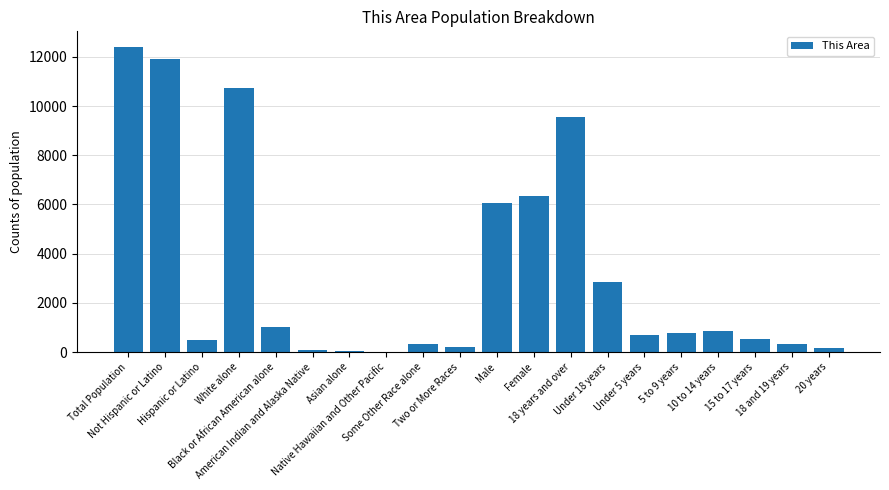

True or false: the data shows 208 at Two or More Races.

True